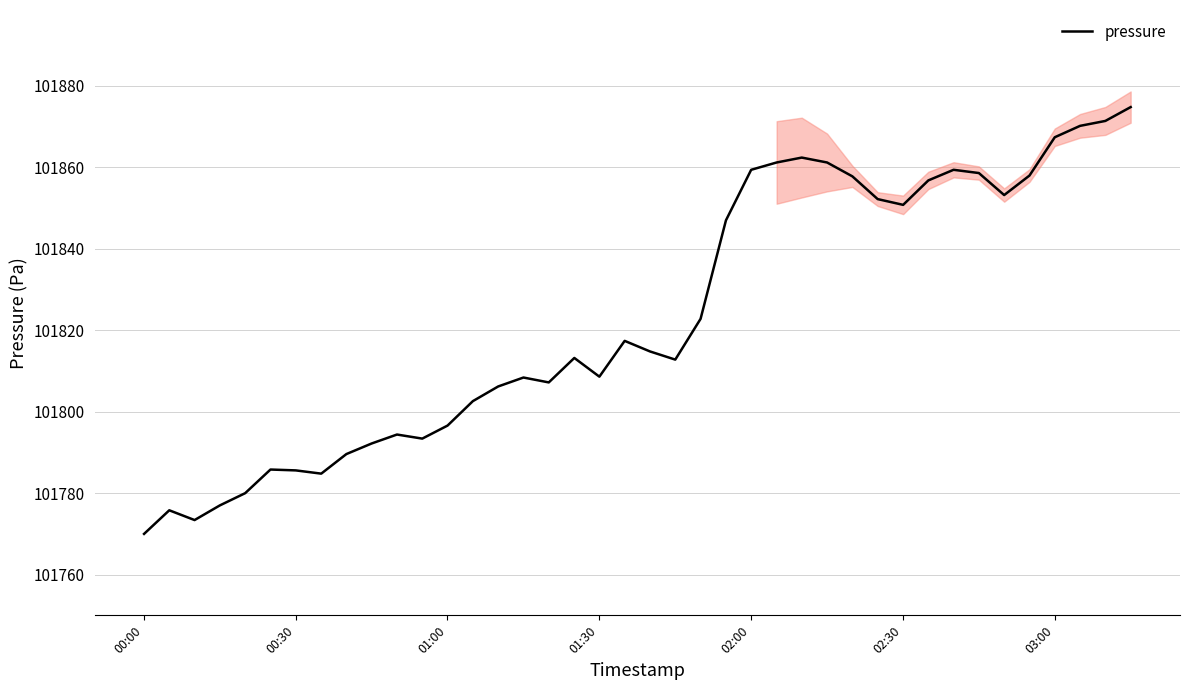

What is the highest value of the pressure series?

101874.8